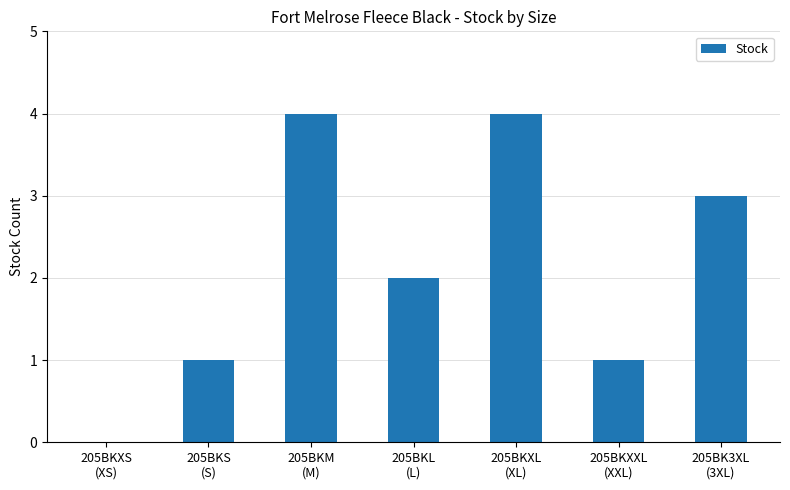

At which label is the value closest to 2?

205BKL
(L)